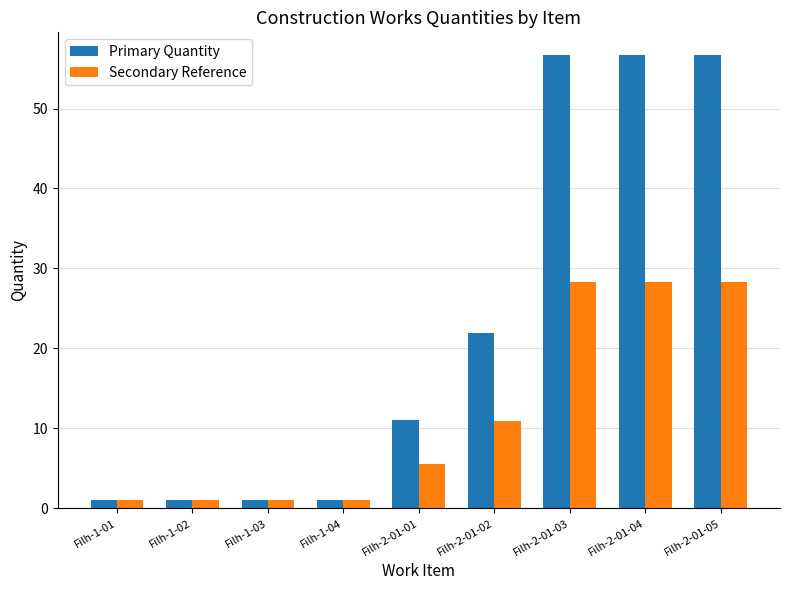

The value of Secondary Reference at Filh-2-01-05 is 28.4. True or false?

True